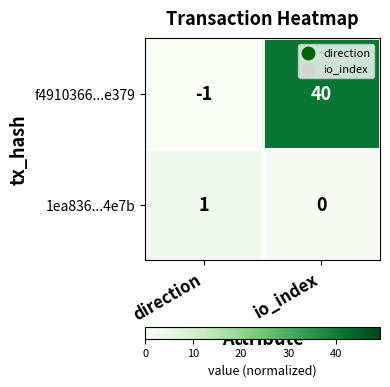

Reading left to right, extract all data points from this chart.

f4910366...e379: direction=-1	io_index=40
1ea836...4e7b: direction=1	io_index=0